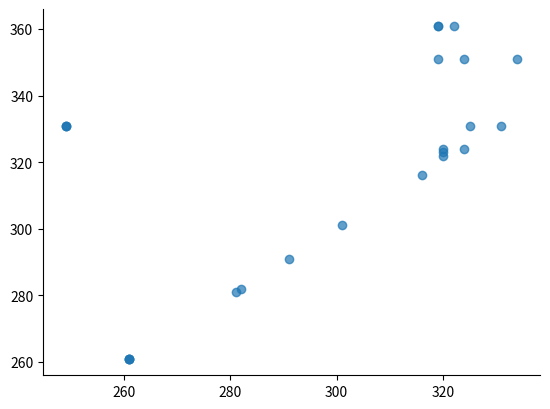

What Y value in the scatter plot is closest to 311?

316